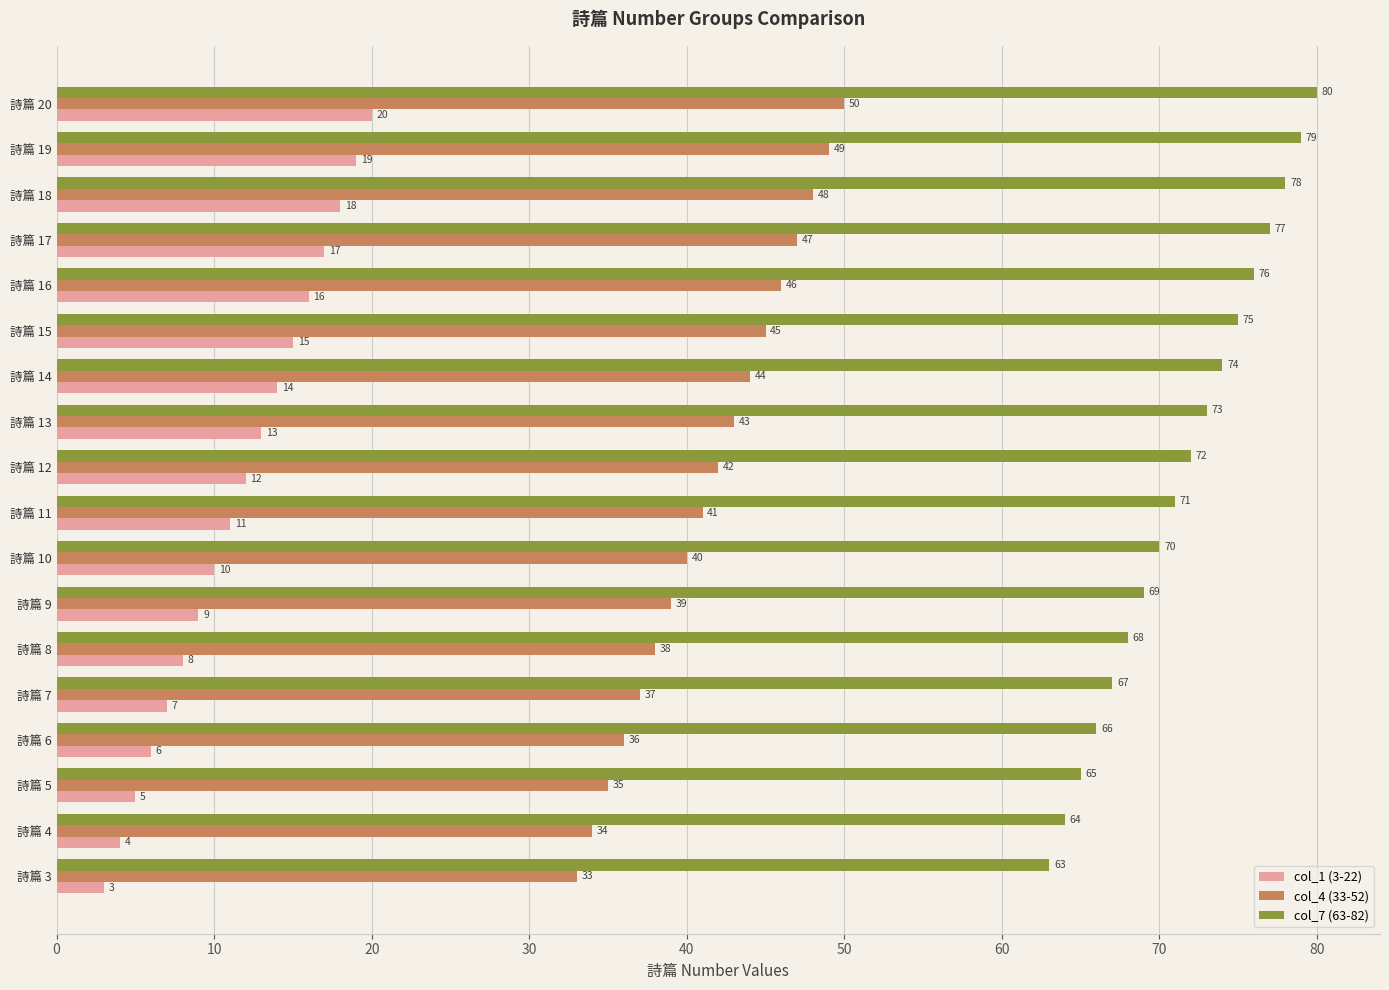

What is the difference between the highest and lowest values at 詩篇 4?

60